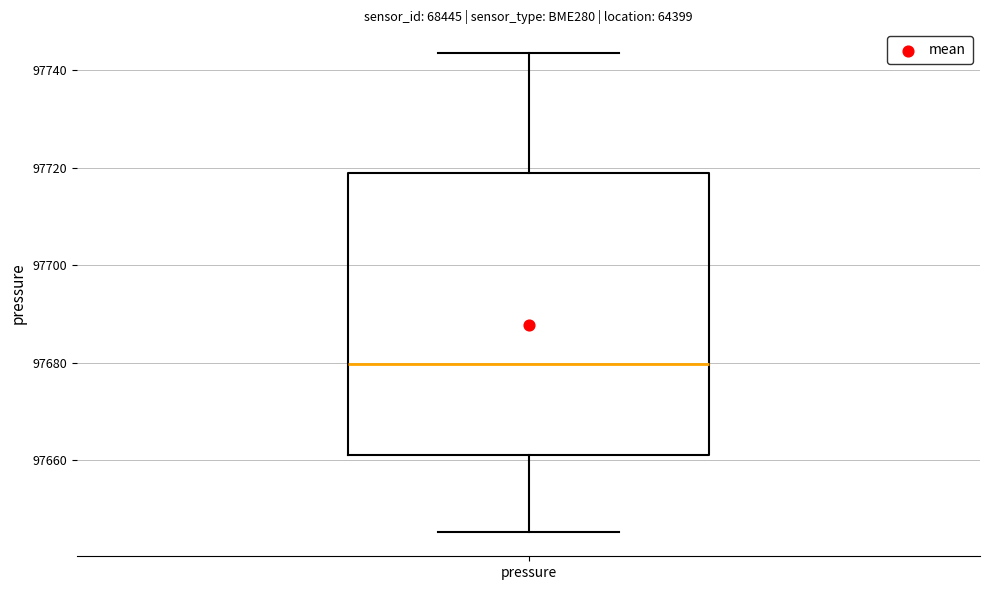

Transcribe this box plot: give where the median line is, the range the box spans, and where the two whiskers end, as read against the y-axis. The values are not printed on the chart, so give them approximately, as read against the axis.

median 97680, box 97660 to 97718, whiskers 97646 to 97744